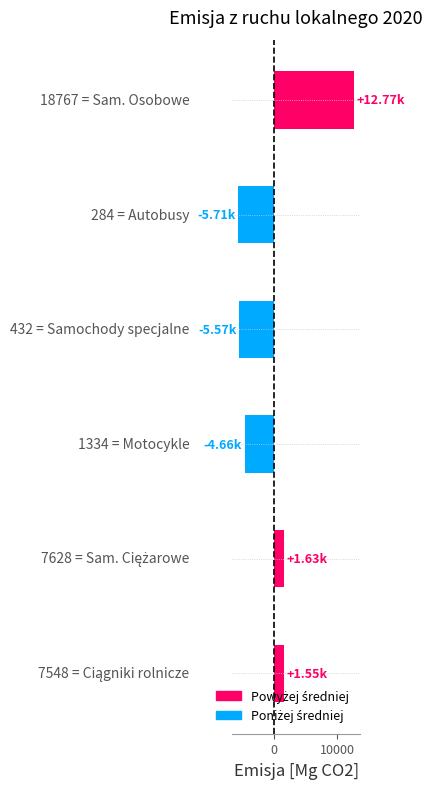

What is the difference between the maximum and minimum values?

18482.4